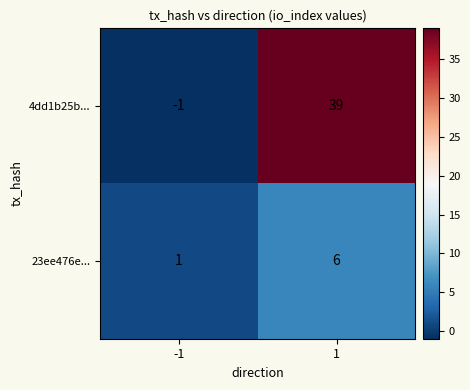

True or false: 23ee476e... has a value of 1 at -1.

True